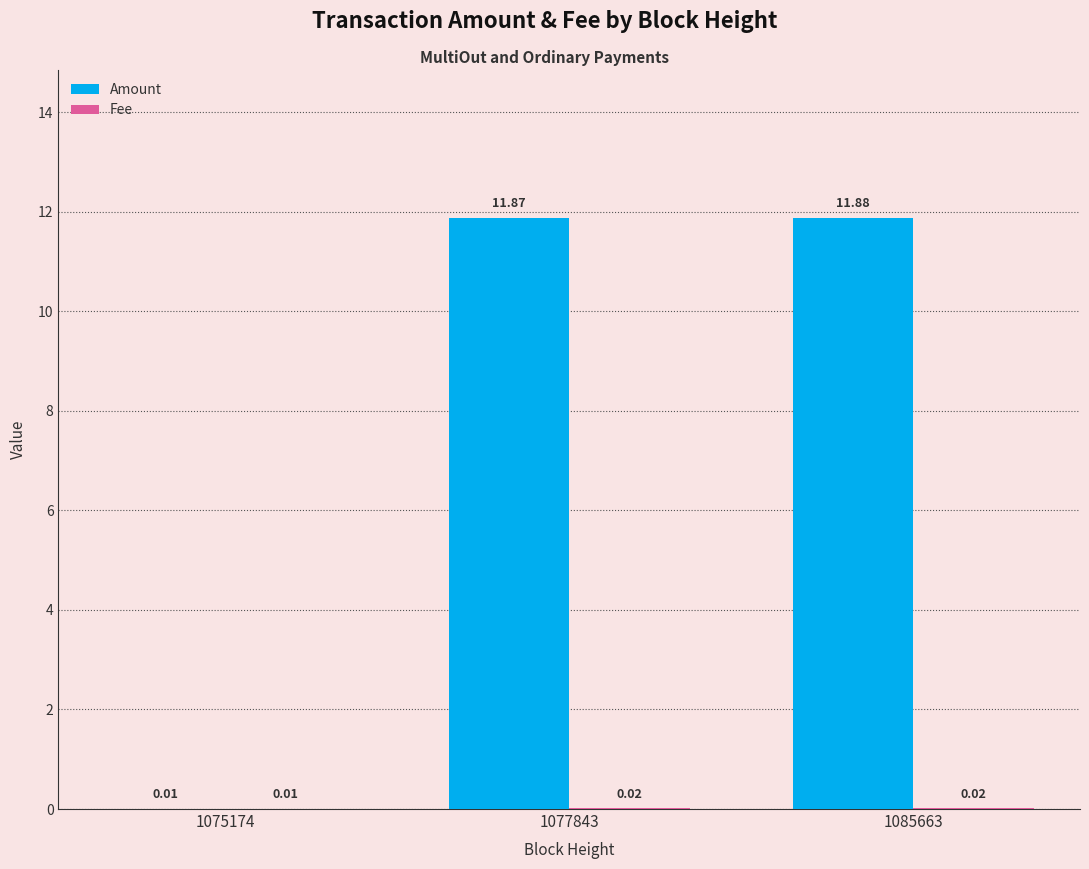

Does the chart contain stacked bars?

No